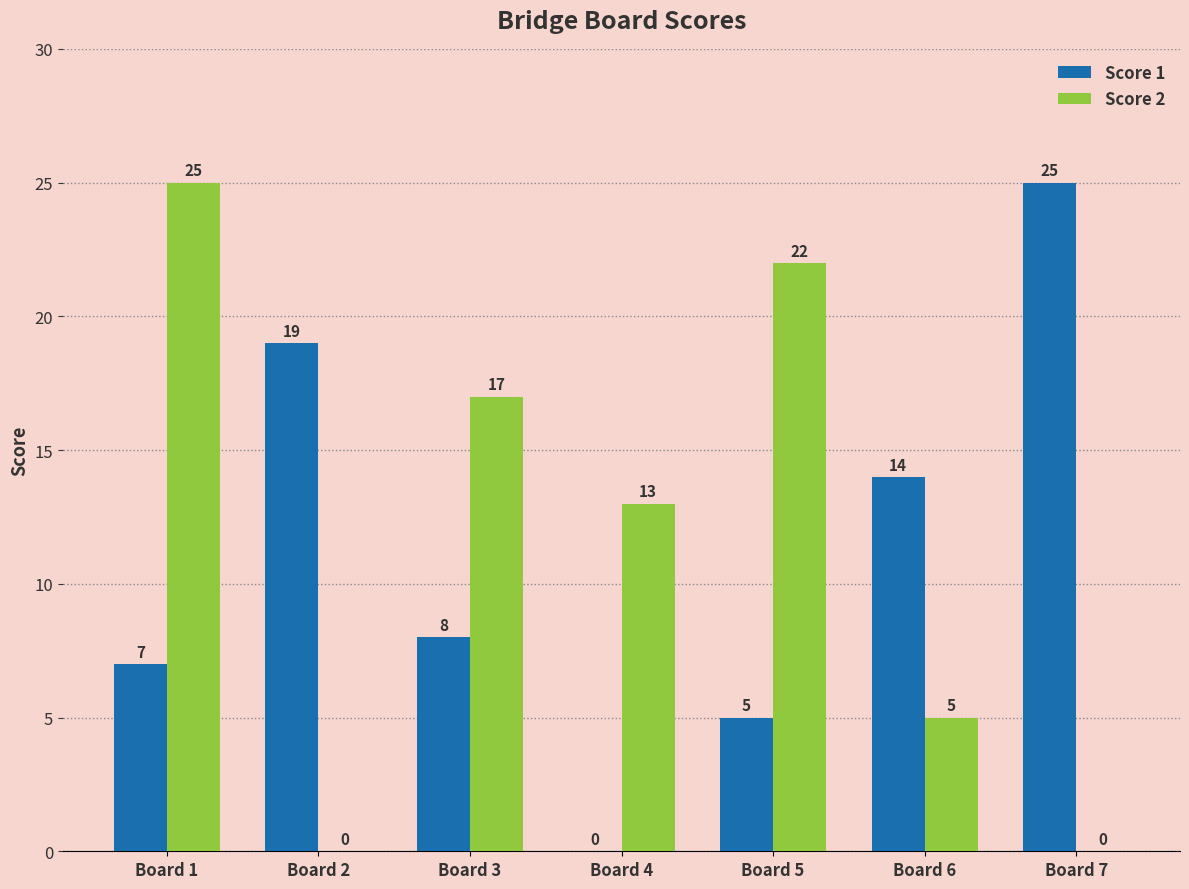

What is the total value across all series at Board 3?

25